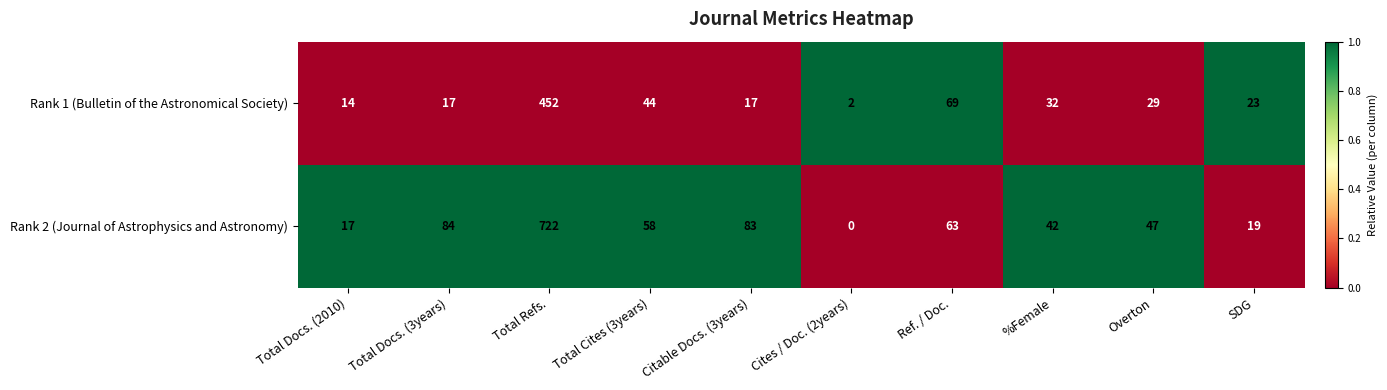

Rank the series at %Female from highest to lowest value.

Rank 2 (Journal of Astrophysics and Astronomy), Rank 1 (Bulletin of the Astronomical Society)